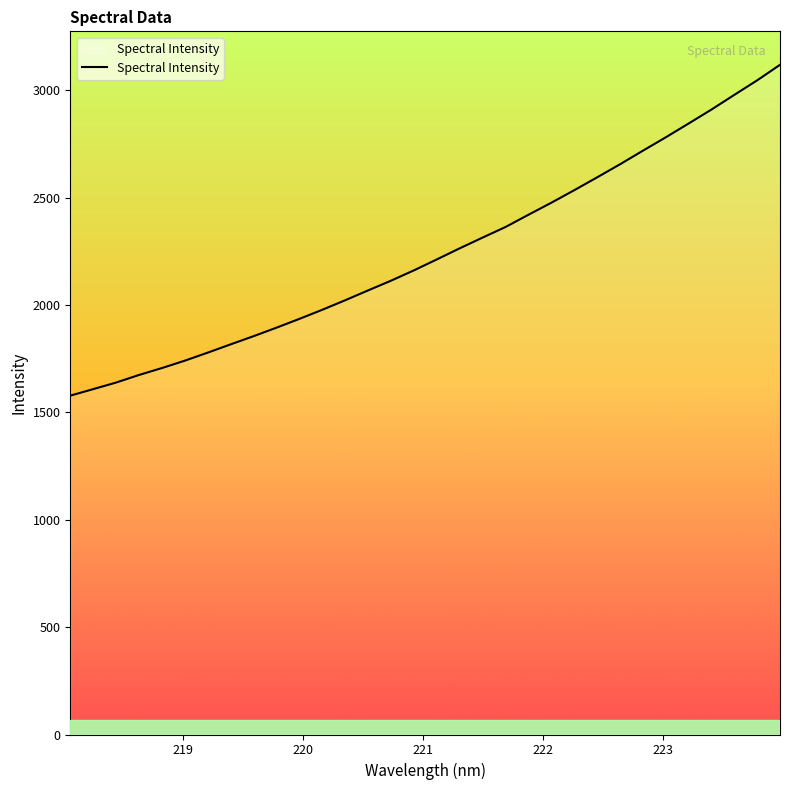

What is the difference between the maximum and minimum values?

1540.5